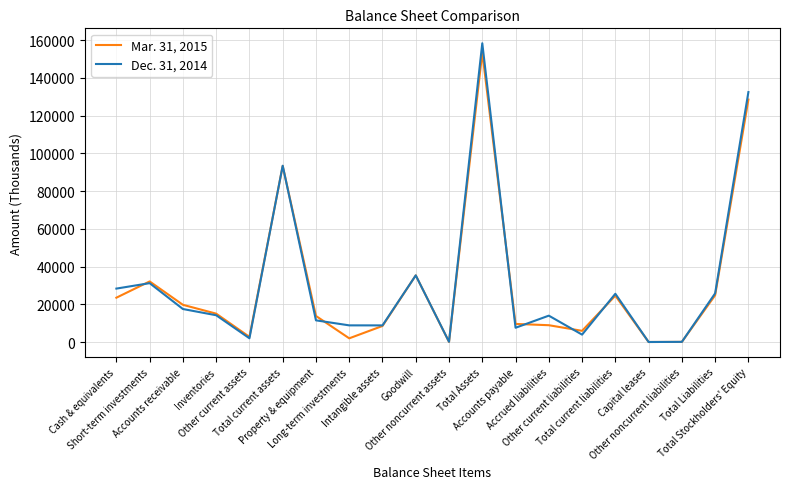

The Dec. 31, 2014 series shows 9969 at Total Liabilities. True or false?

False